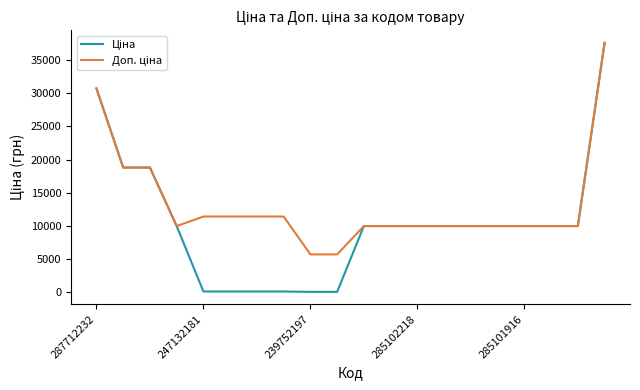

Is this an area chart (filled region under the line)?

No